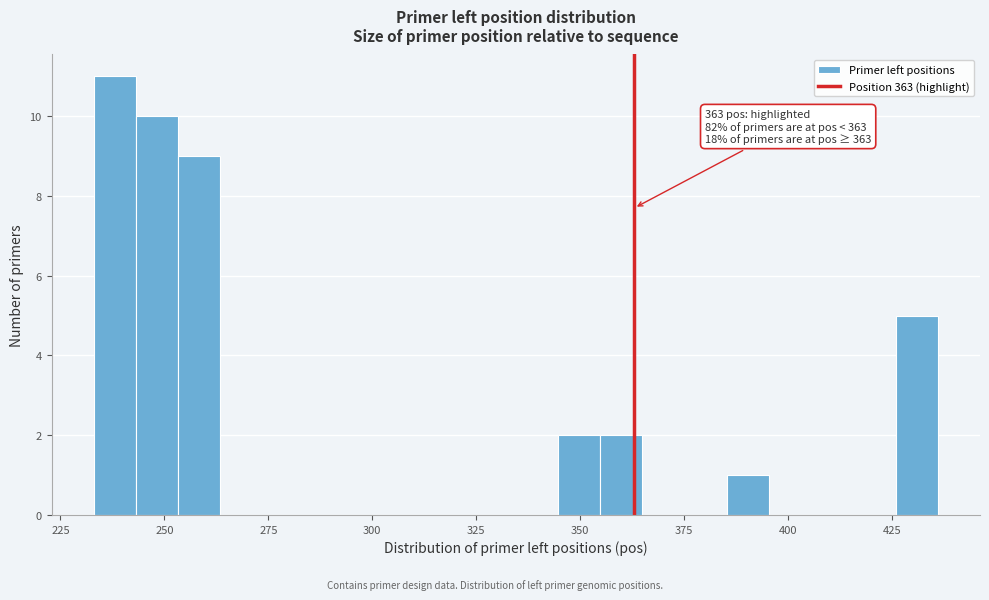

Around what value on the x-axis is the tallest bar? Give the approximate position of its centre, as read against the axis.

240